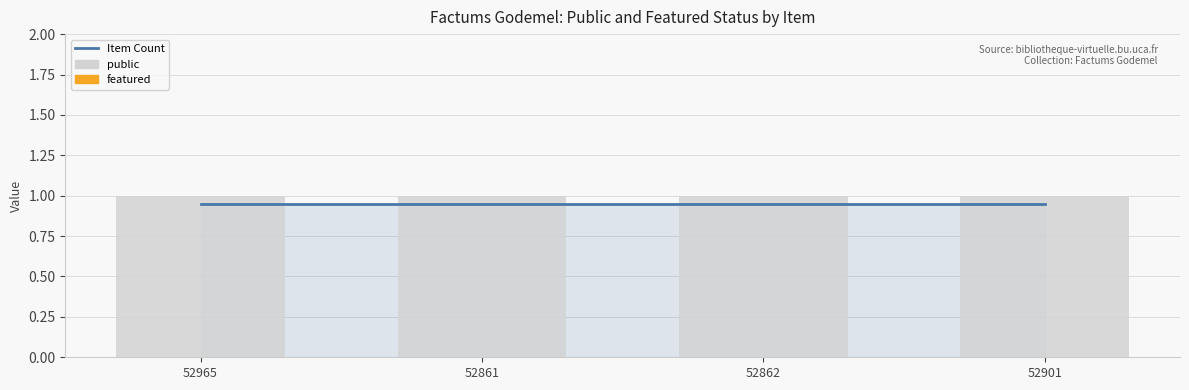

How many groups of bars are there?

4